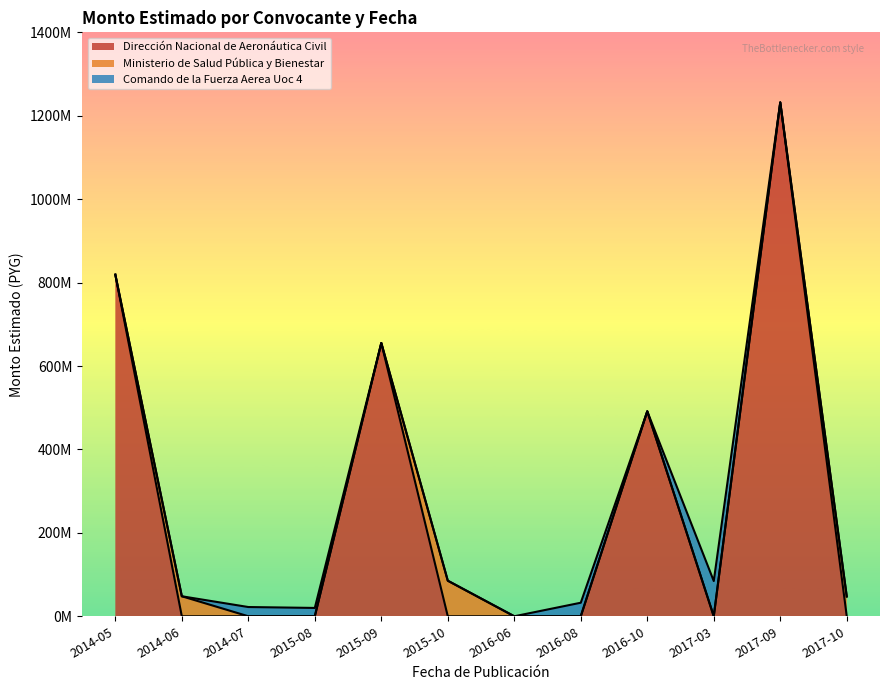

What position from the left is 2014-07?

3